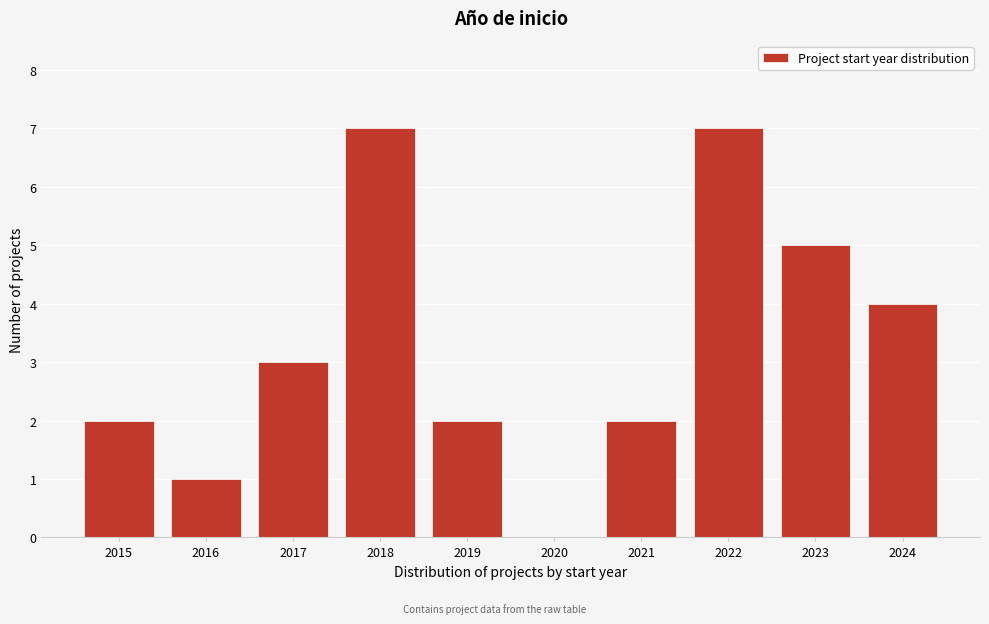

Reading left to right, transcribe all the data shown in this chart.

2015=2	2016=1	2017=3	2018=7	2019=2	2020=0	2021=2	2022=7	2023=5	2024=4